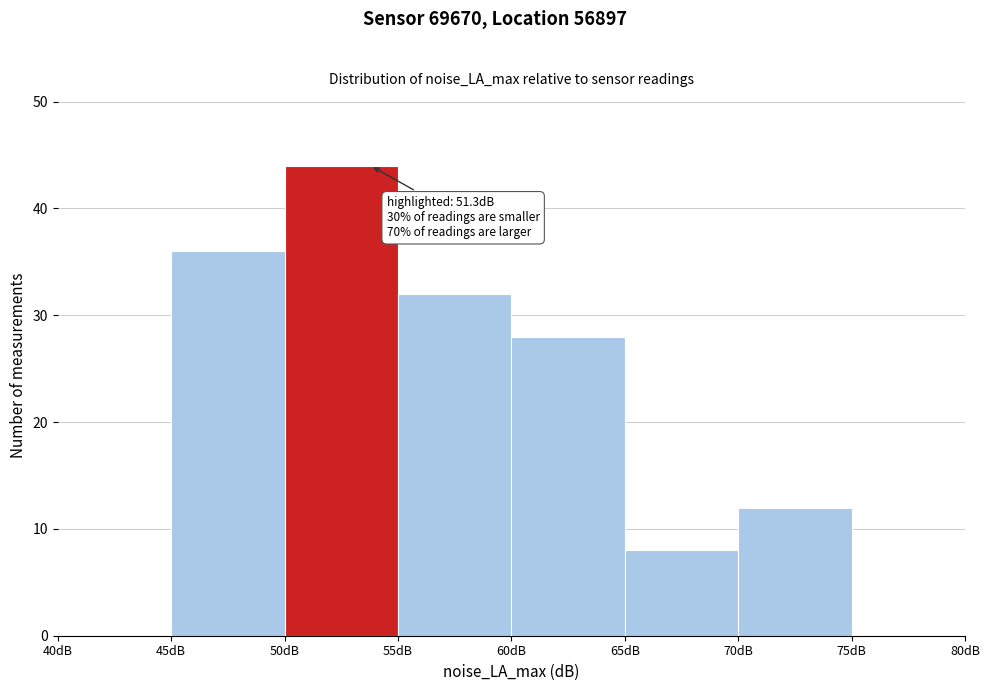

Over which range of the x-axis is the bar tallest?

50 to 55